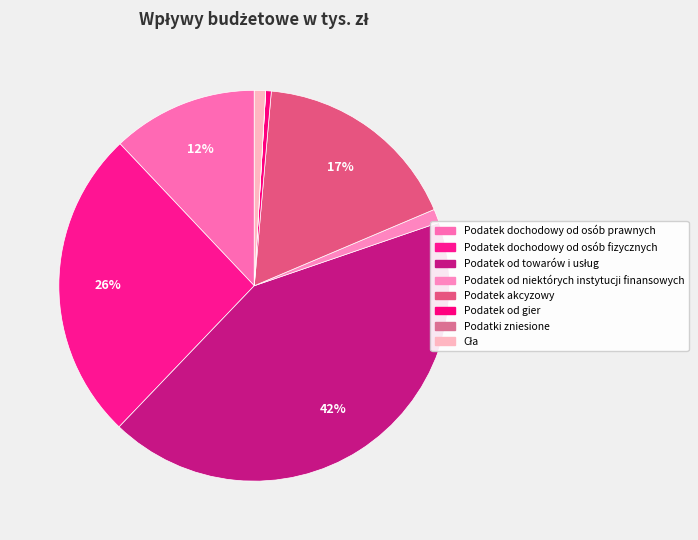

True or false: Podatek od niektórych instytucji finansowych accounts for 11% of the total.

False